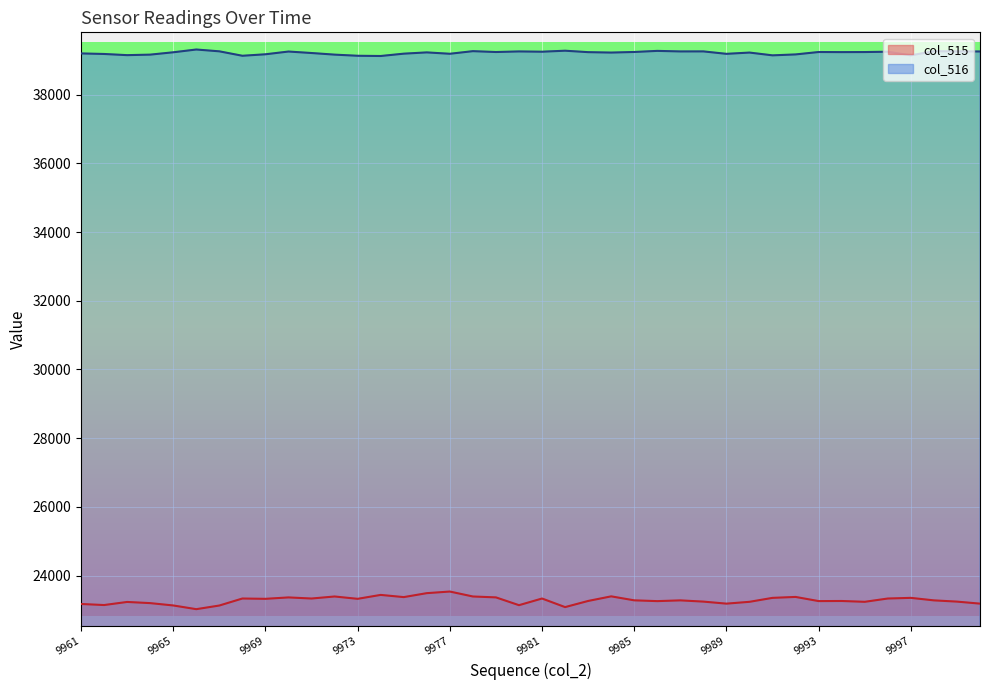

What is the approximate value of col_515 at 9998?

23279